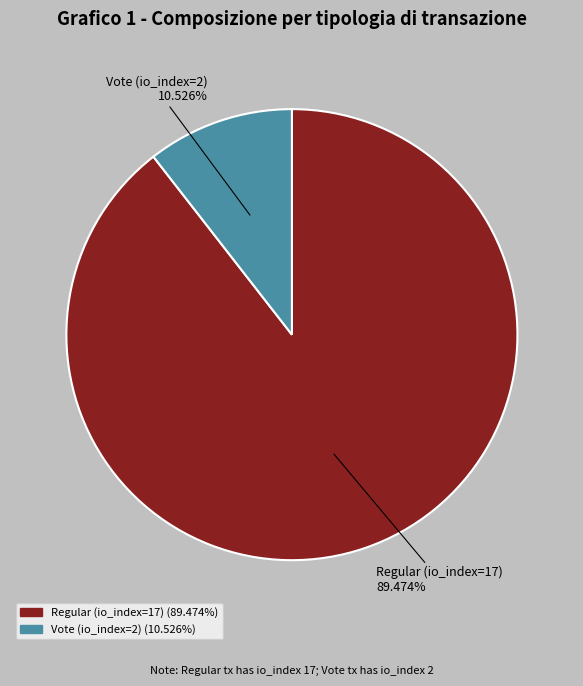

How many segments does this pie chart have?

2